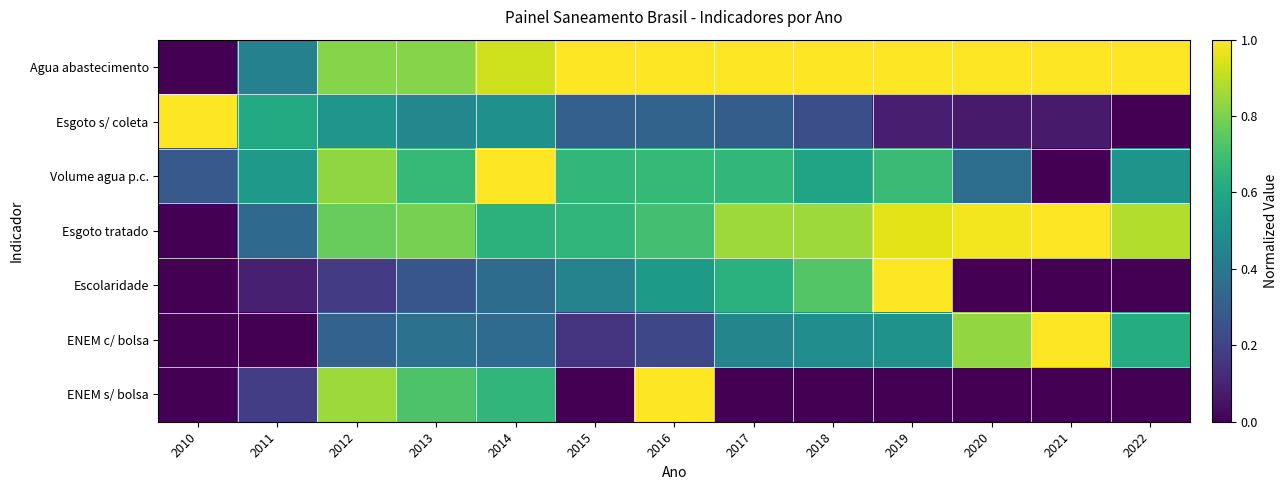

Between 2014 and 2012, which is larger?

2014